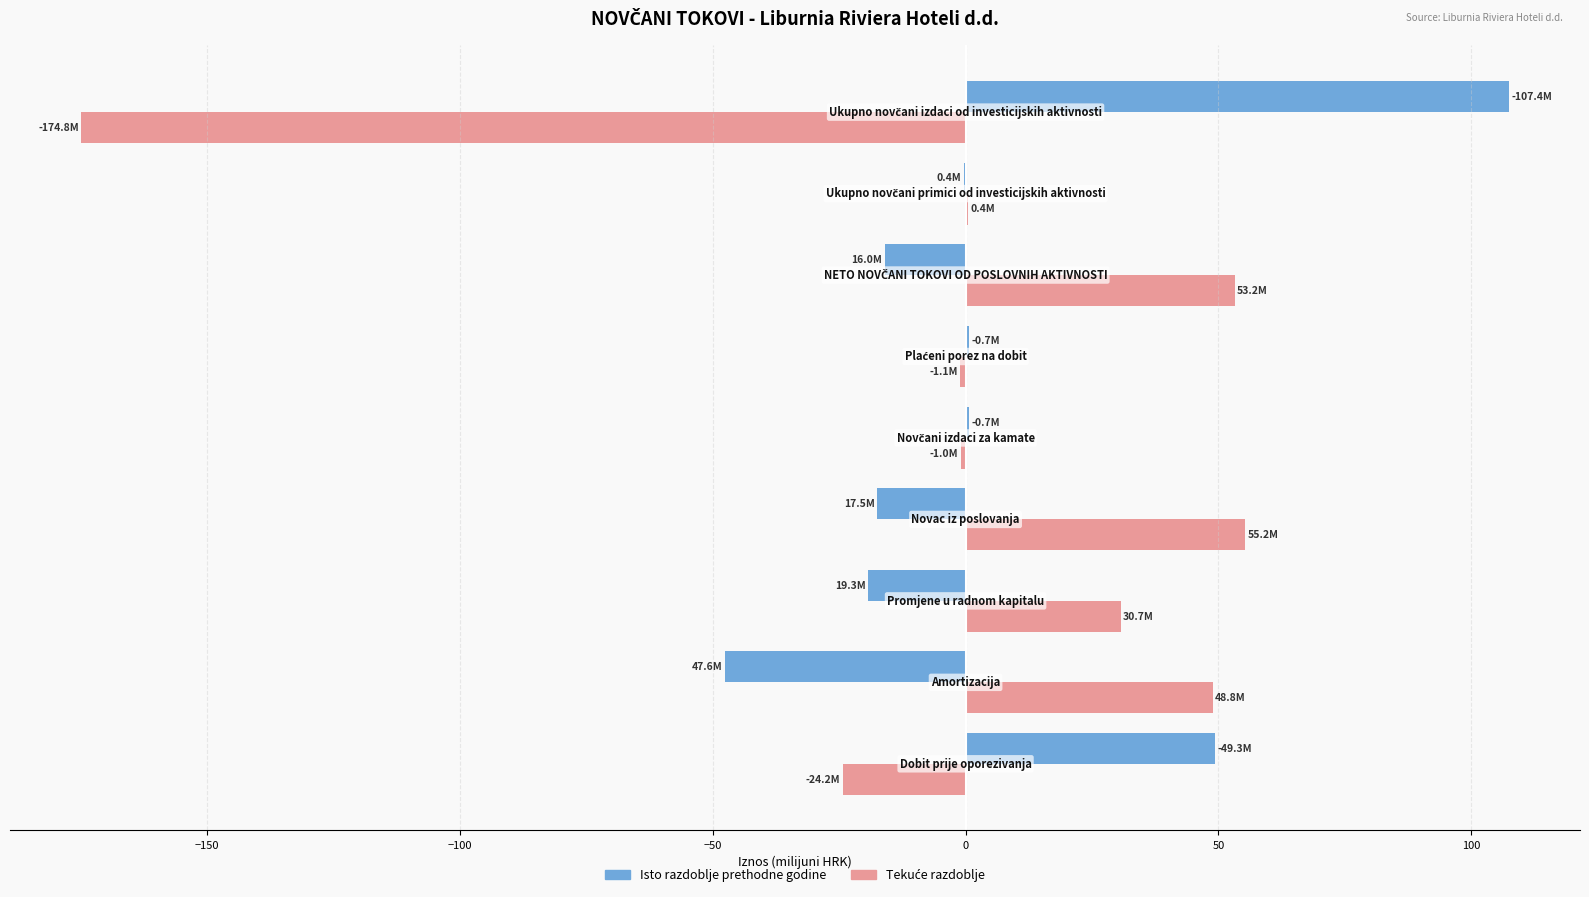

What is the maximum value for Isto razdoblje prethodne godine?

107.4